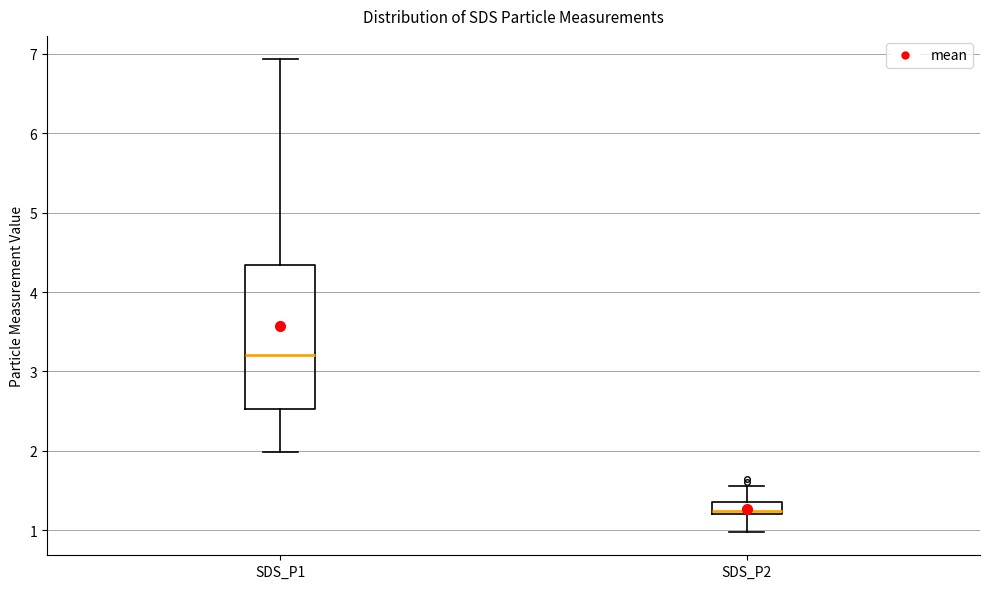

Reading left to right, transcribe this box plot: for each box, give where its median line is, the range the box spans, and where its two whiskers end, as read against the y-axis. The values are not printed on the chart, so give them approximately, as read against the axis.

SDS_P1: median 3.2, box 2.5 to 4.3, whiskers 2.0 to 6.9
SDS_P2: median 1.2 (just above the box's lower edge), box 1.2 to 1.4, whiskers 1.0 to 1.6